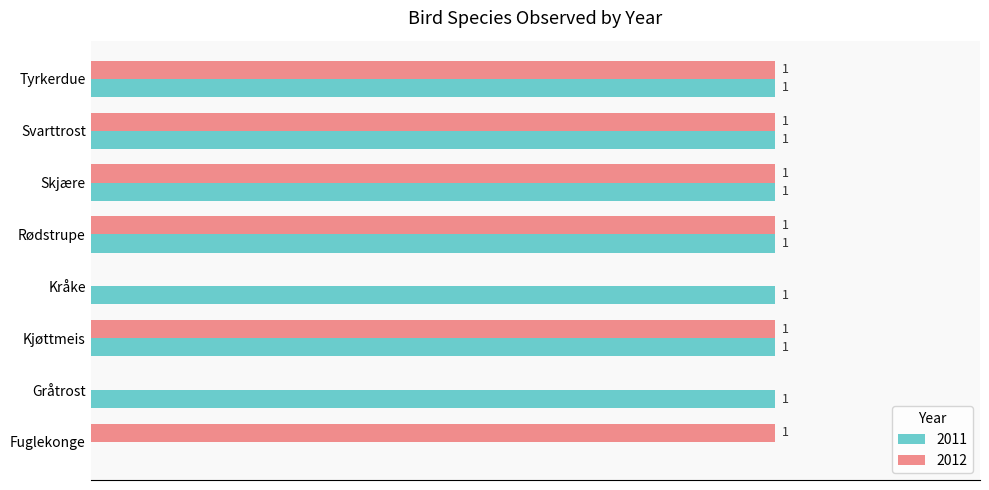

At which label does 2012 reach its peak?

Fuglekonge